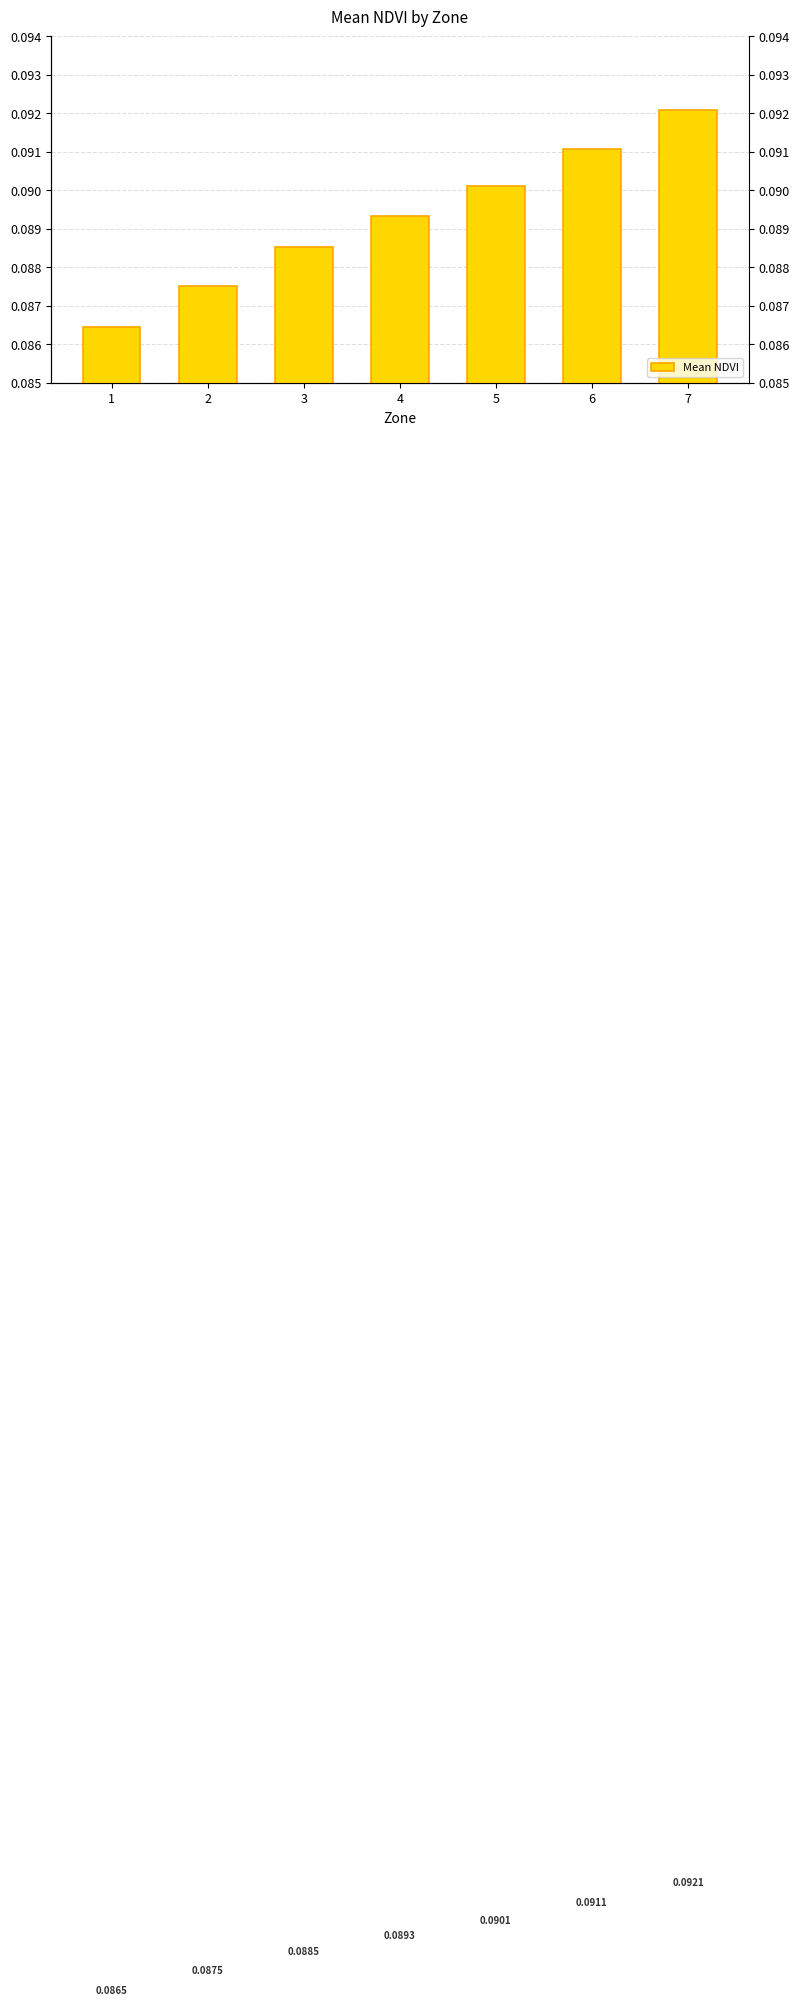

How many bars are there in total?

7